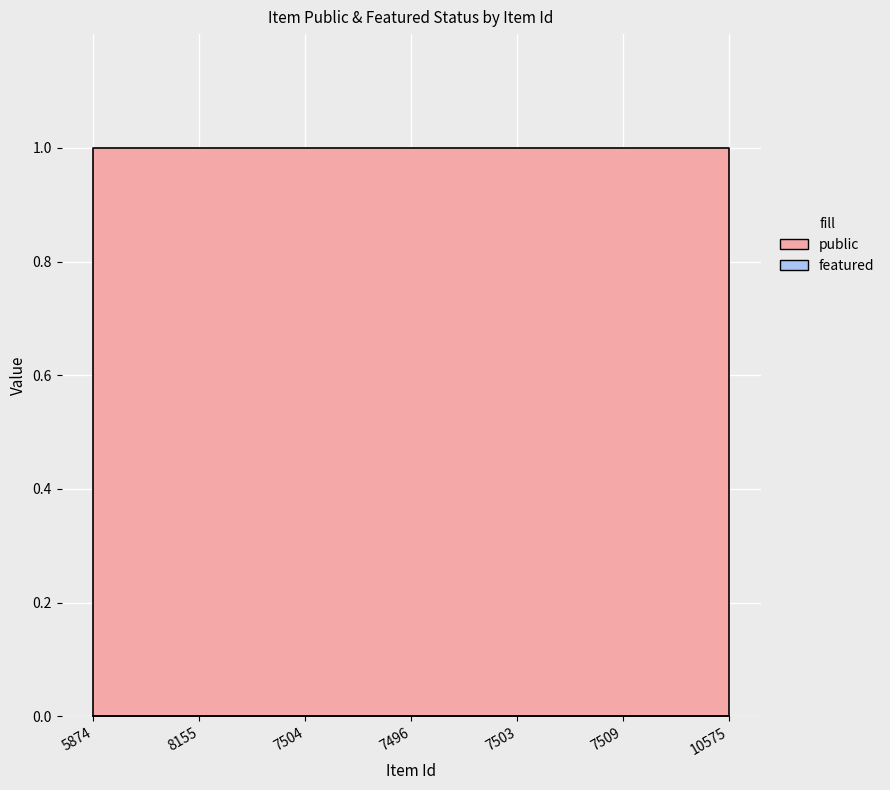

How many data points does each series have?

7